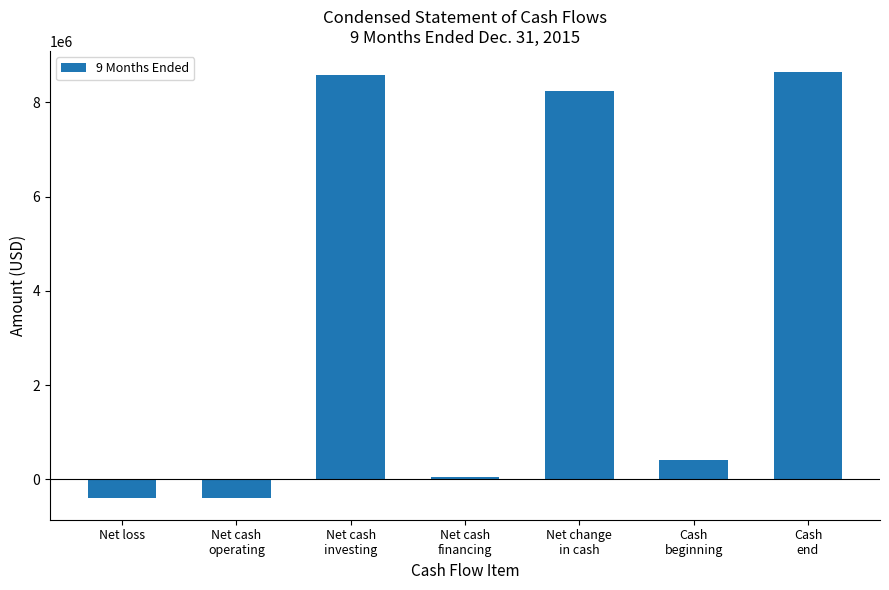

How many data points are less than 402718?

3